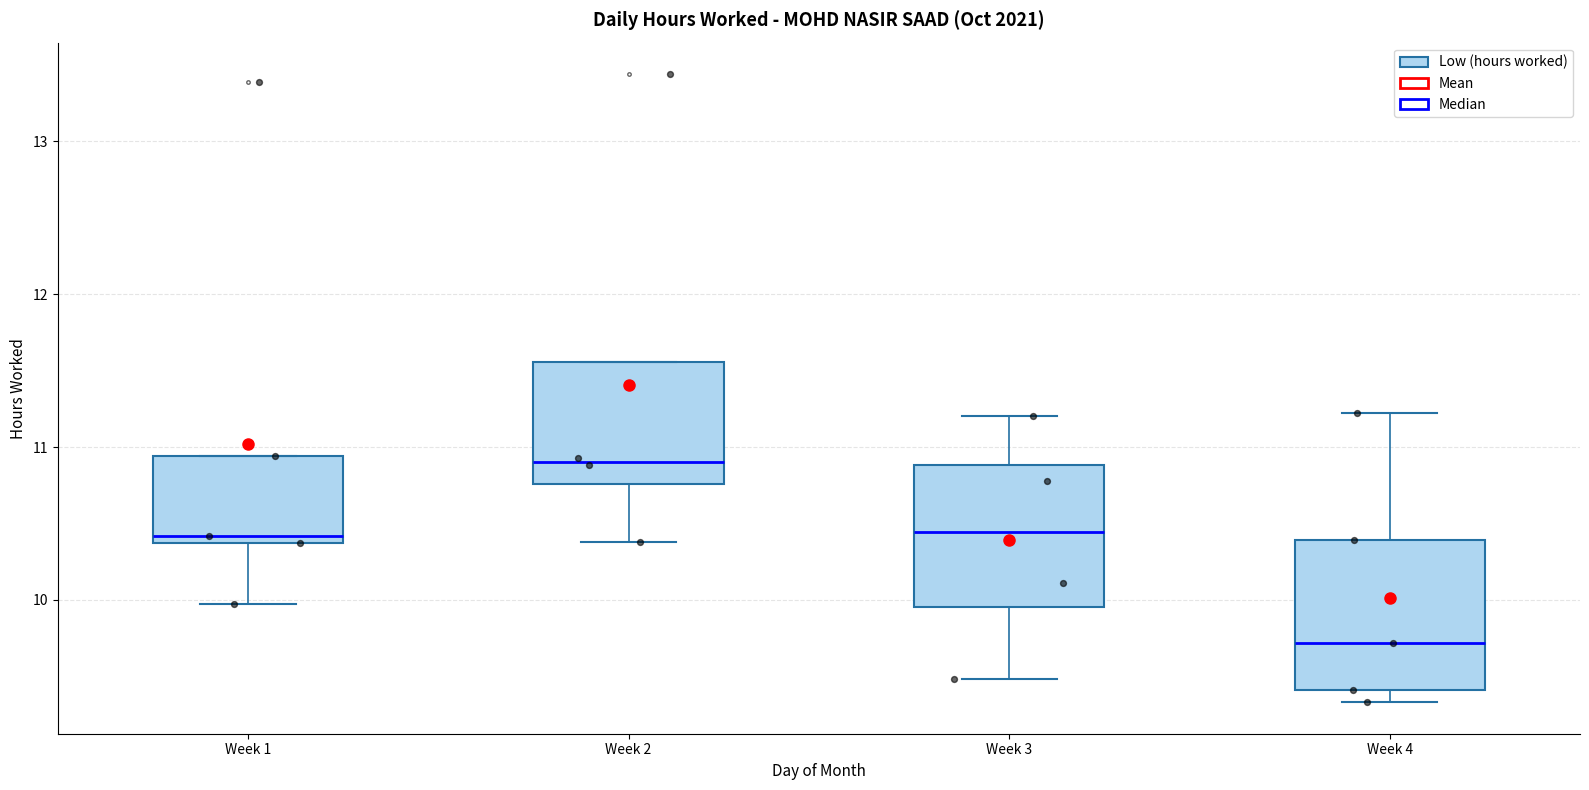

Where is the lower edge of the box for Week 4 on the y-axis? The values are not printed on the chart, so give them approximately, as read against the axis.

9.4